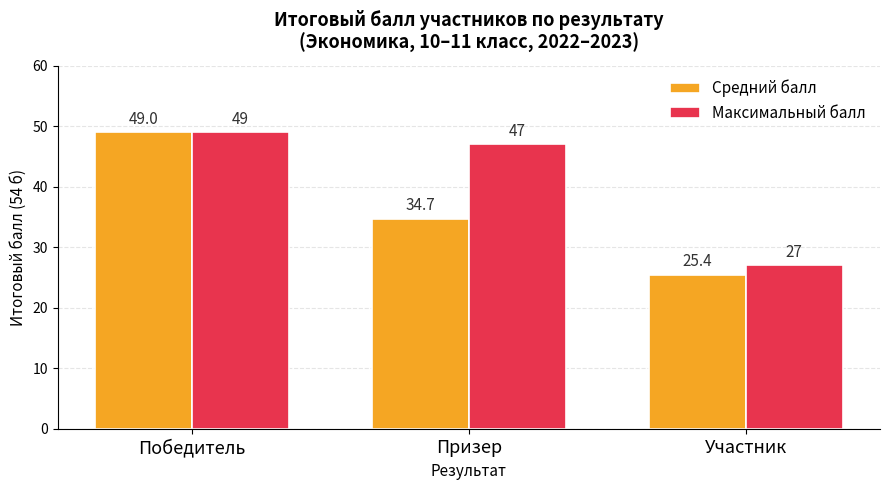

How many bars are there in total?

6